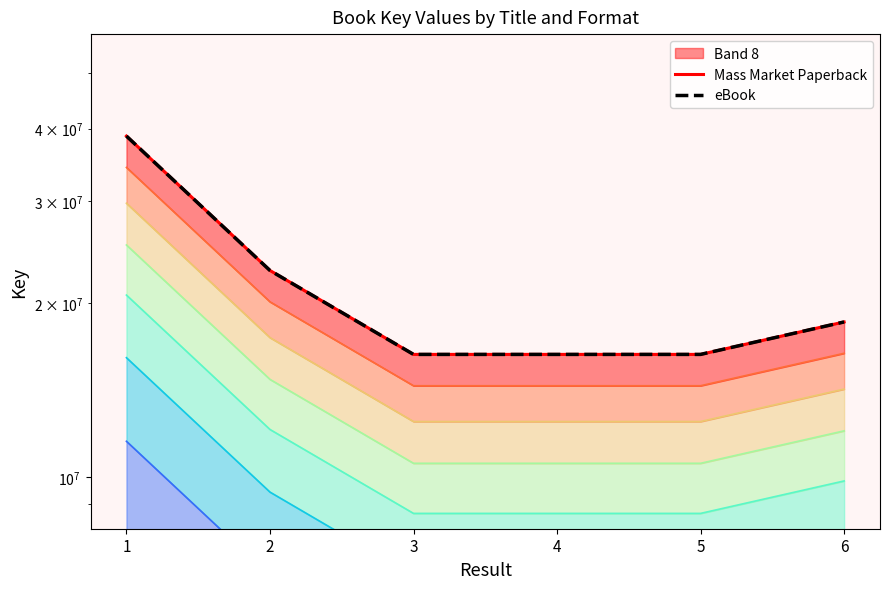

What is the value of the Mass Market Paperback point at the 6th from the left?

18549297